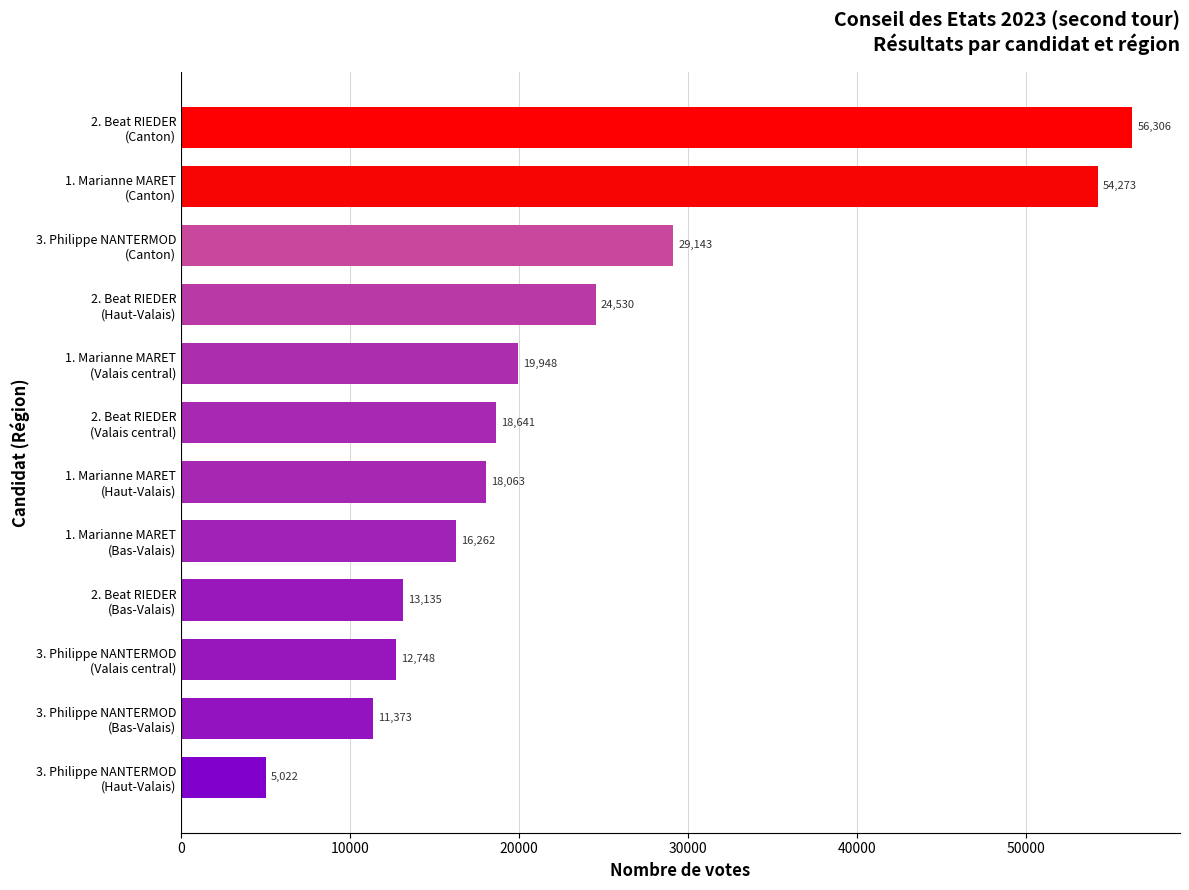

How many bars are there in total?

12